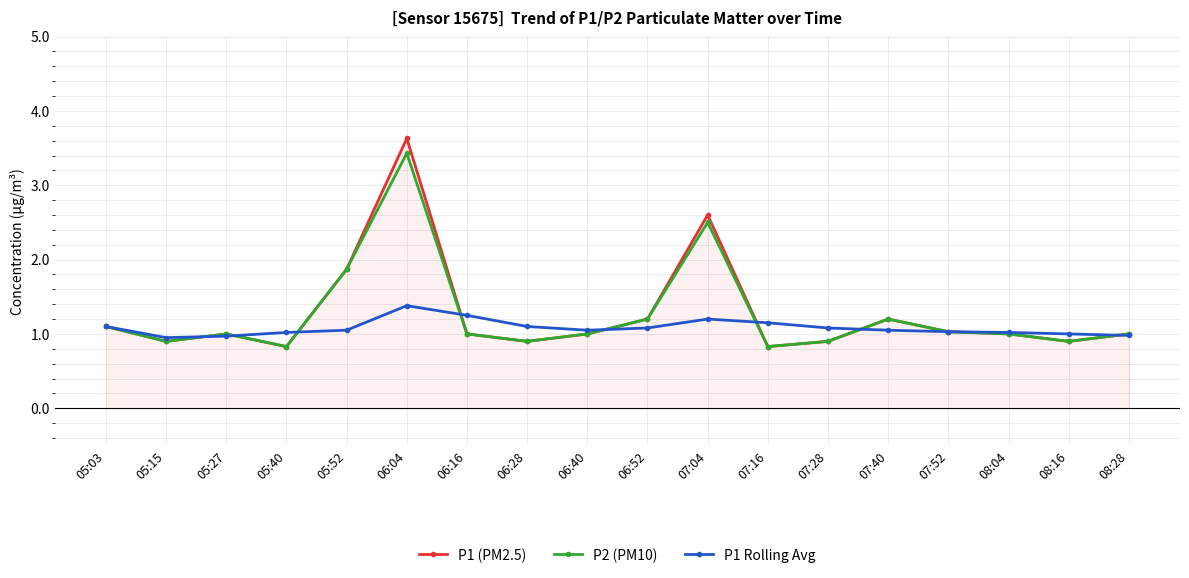

What is the average value of the P2 (PM10) series?

1.3